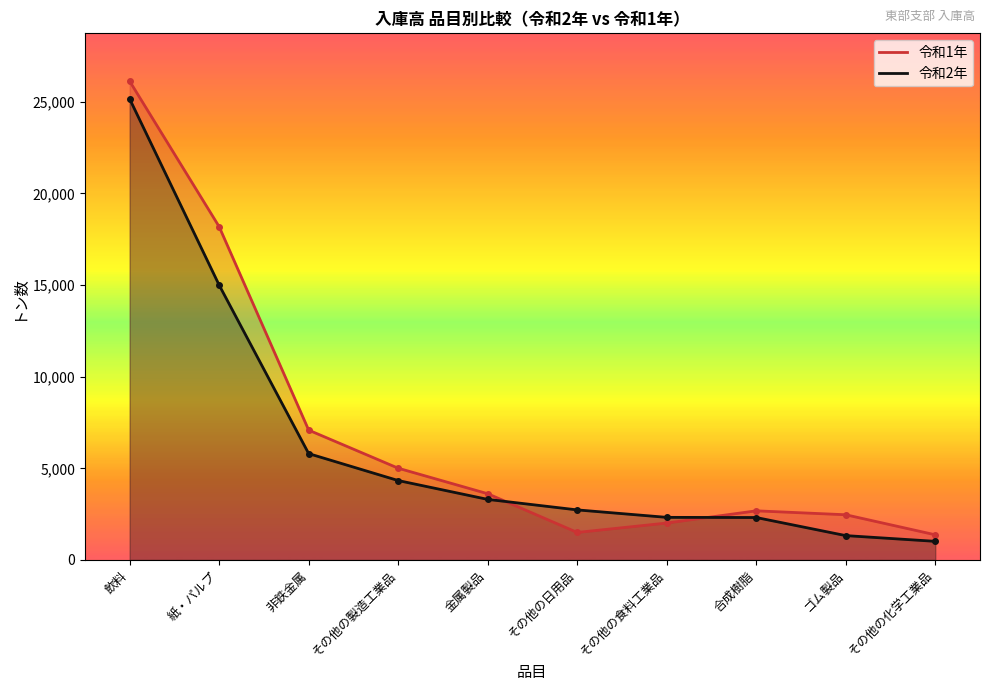

At その他の食料工業品, list the series in order from smallest to largest.

令和1年, 令和2年